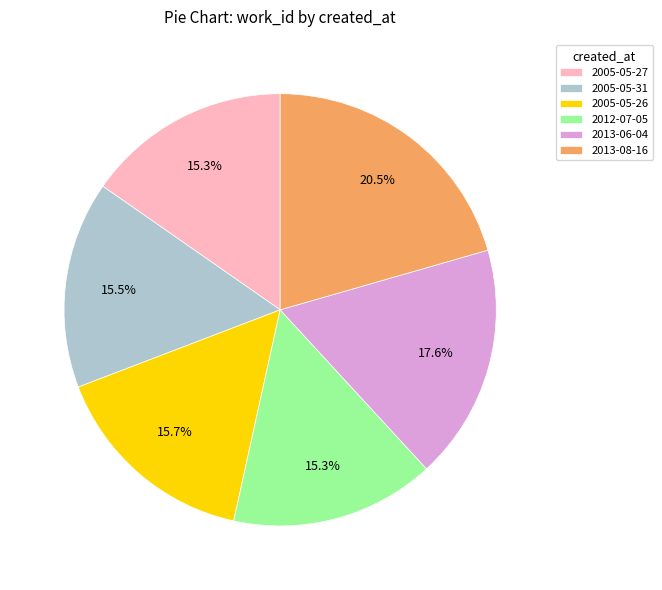

To the nearest percent, what is the difference between the largest and smallest slice percentages?

5%